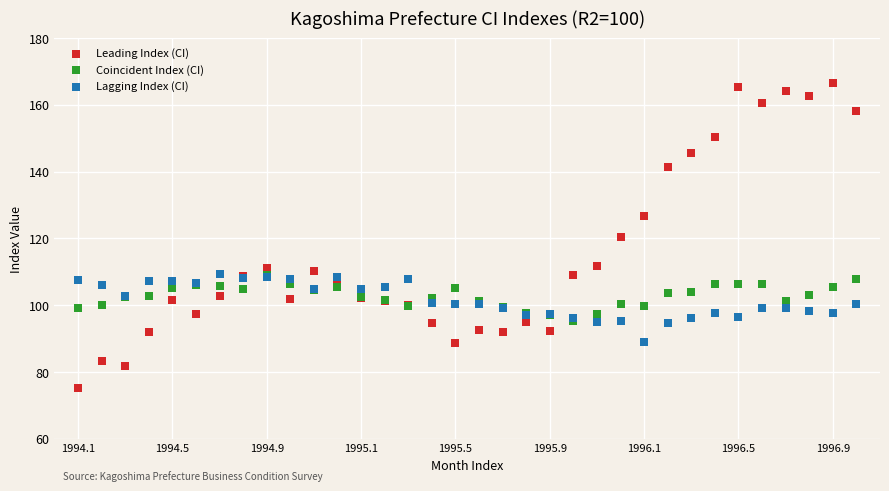

What are all the series names shown in the legend?

Leading Index (CI), Coincident Index (CI), Lagging Index (CI)